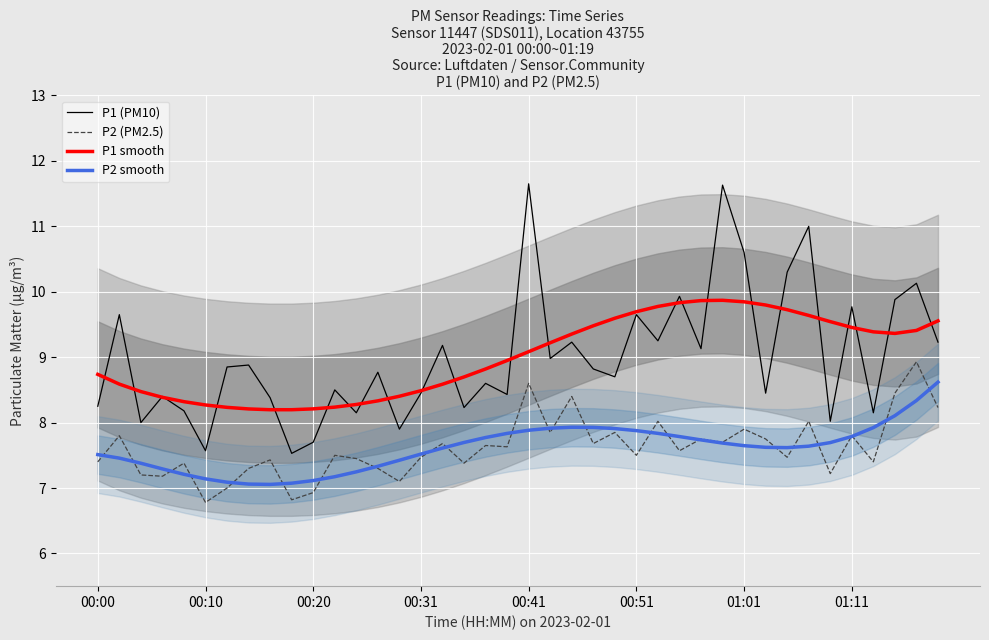

What is the maximum value shown in the chart?

11.7